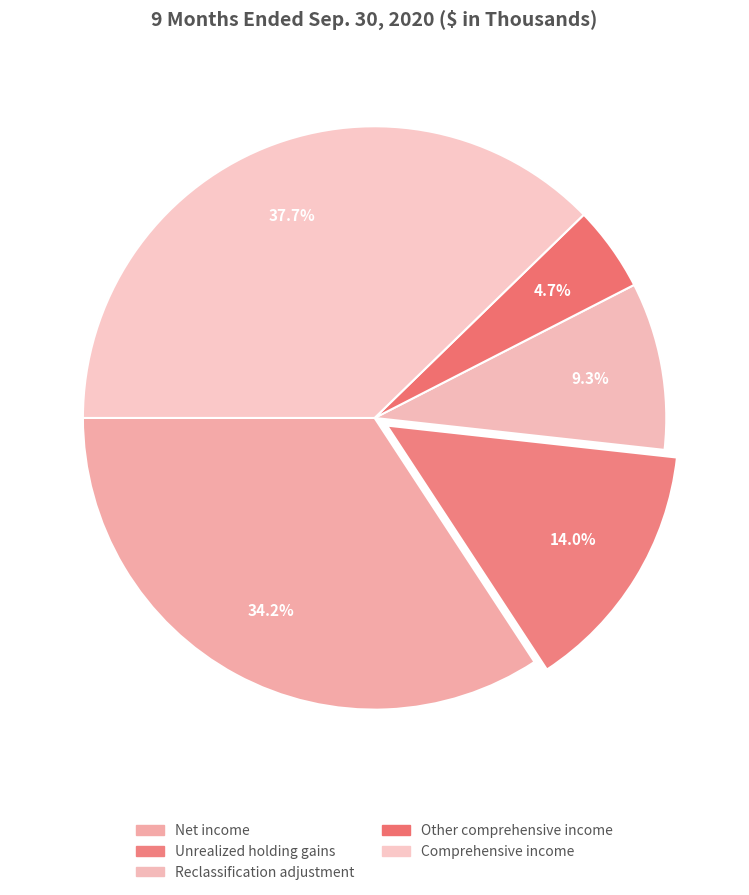

What percentage is the Net income slice, to the nearest percent?

34%